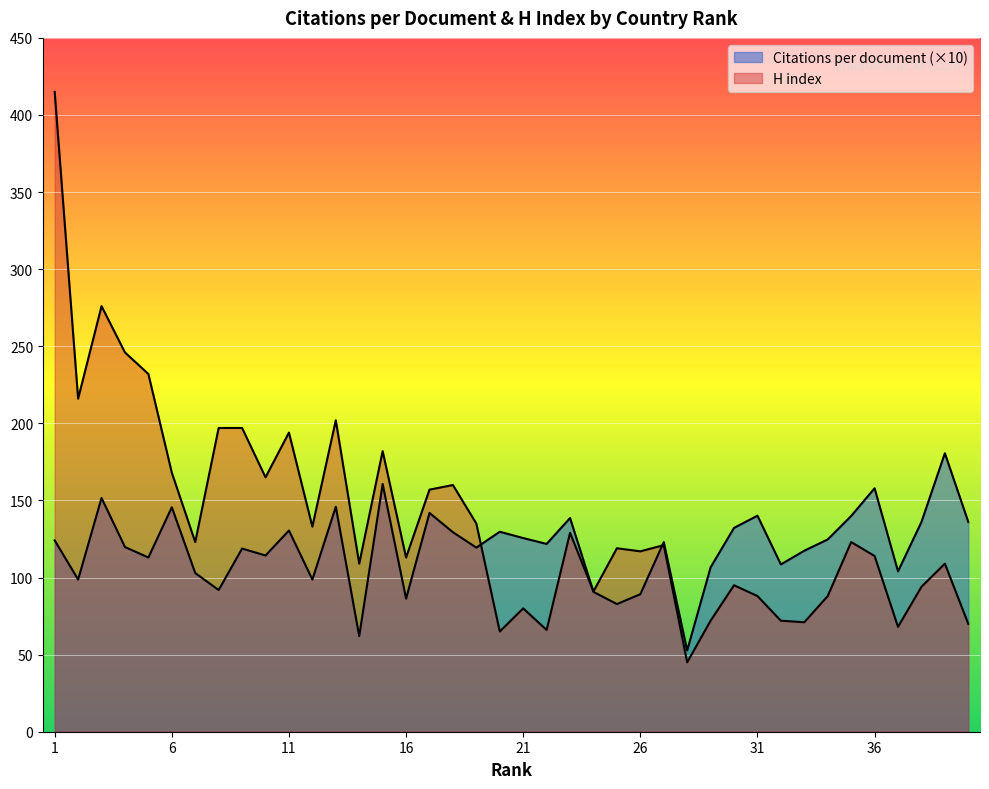

The value of Citations per document at 32 is 108.5. True or false?

True